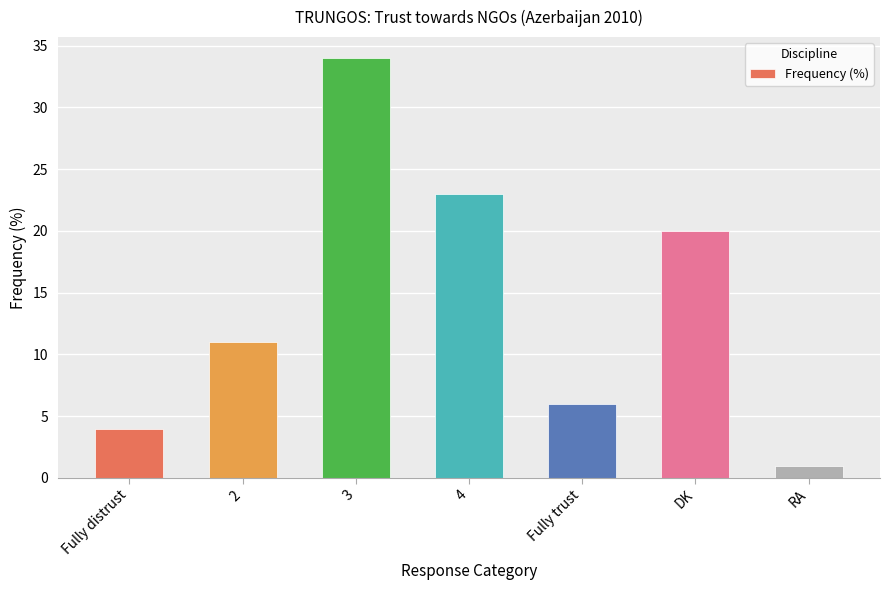

How many bars are there in total?

7